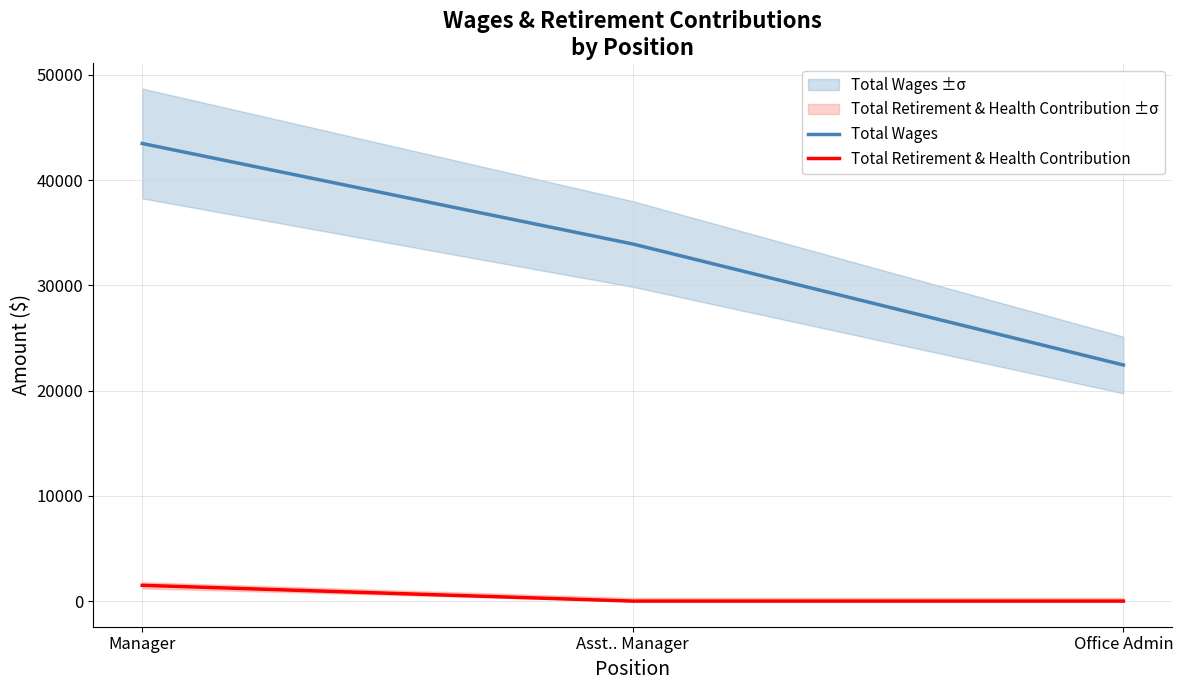

At which label does Total Wages first exceed 33920?

Manager